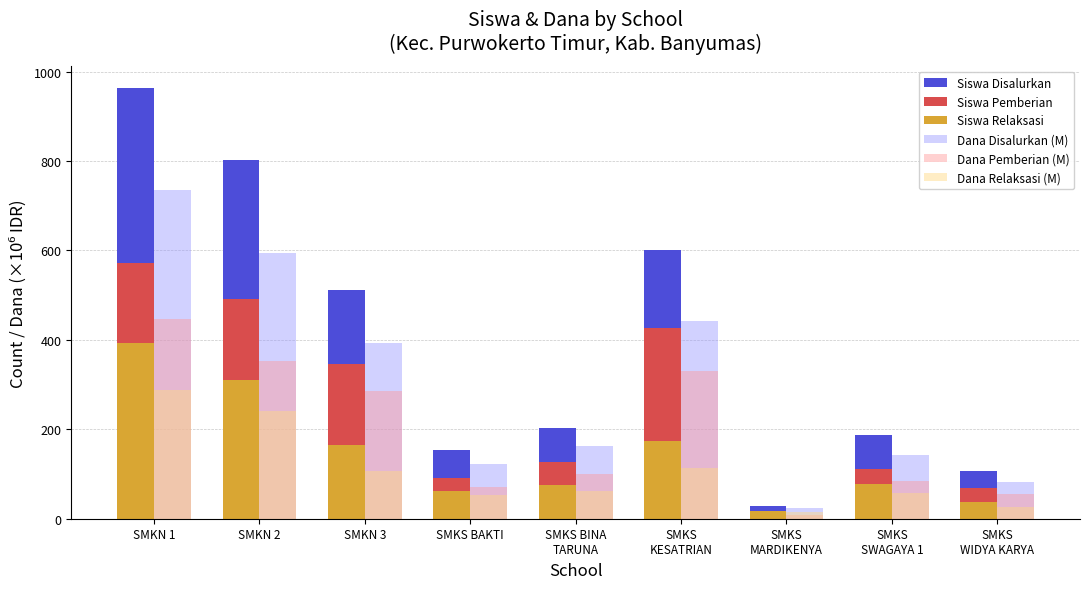

Which series has the widest spread of values?

Siswa Disalurkan